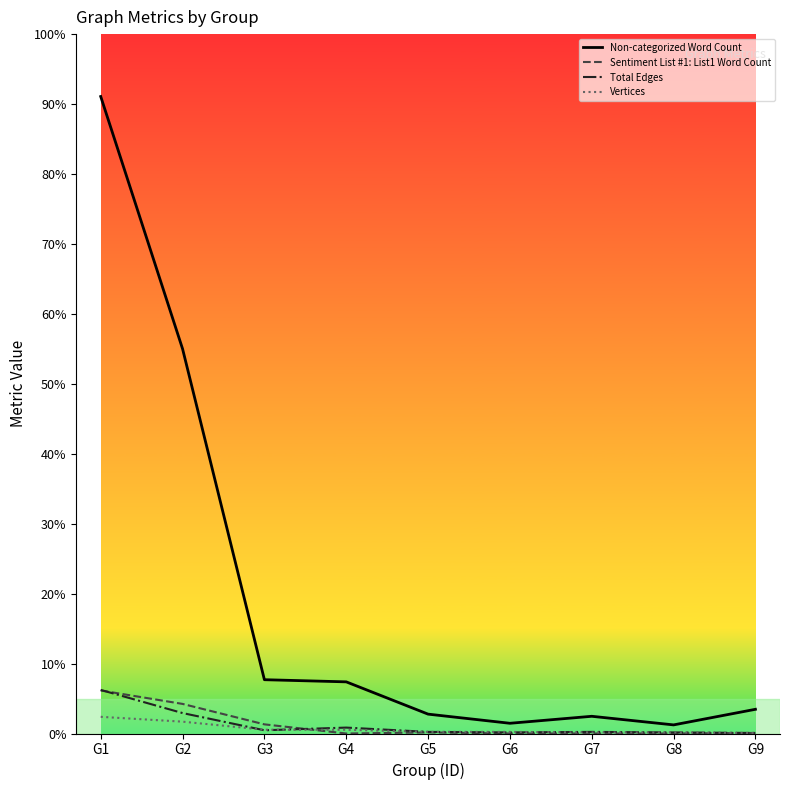

What are all the series names shown in the legend?

Non-categorized Word Count, Sentiment List #1: List1 Word Count, Total Edges, Vertices